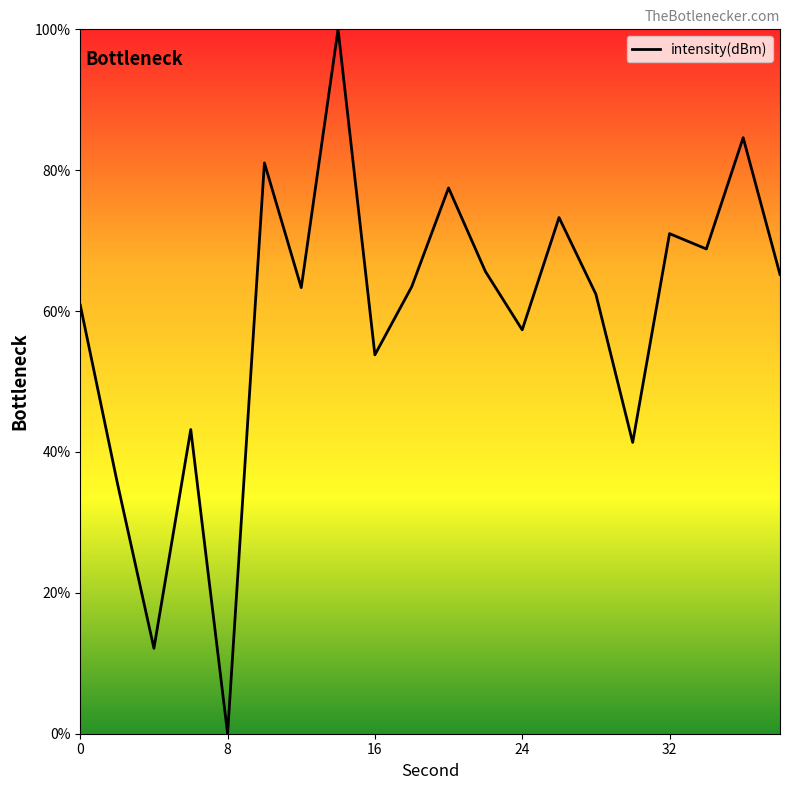

How many interior local valleys (lower than both neighbors) does the data have?

7